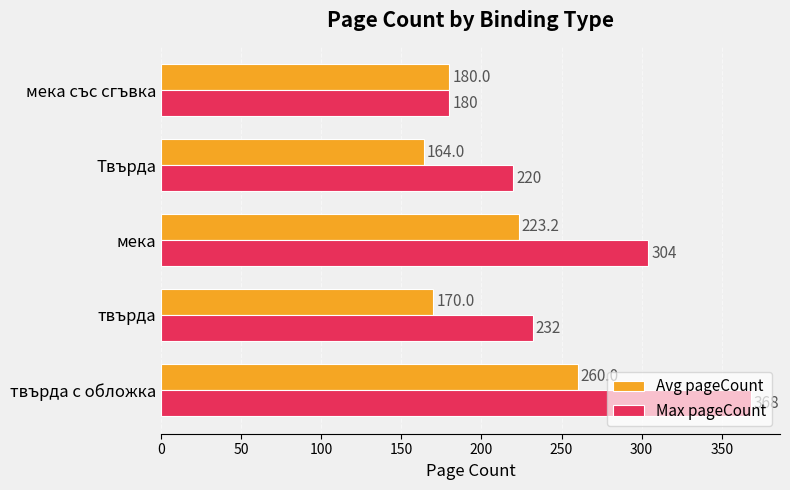

At which category does the chart reach its minimum across all series?

Твърда